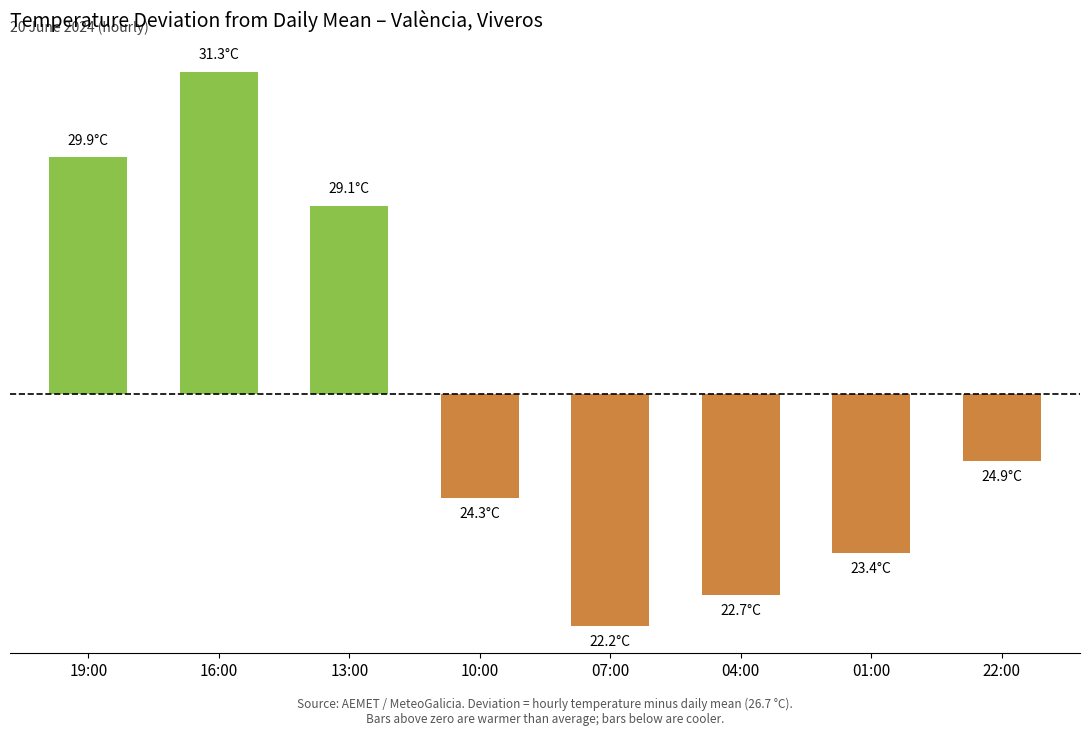

What is the difference between the values at 16:00 and 13:00?

2.2